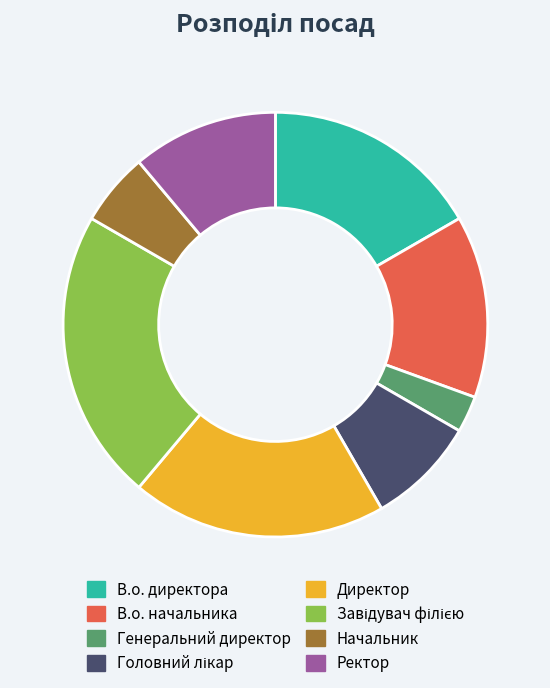

Is there a majority slice in this chart?

No